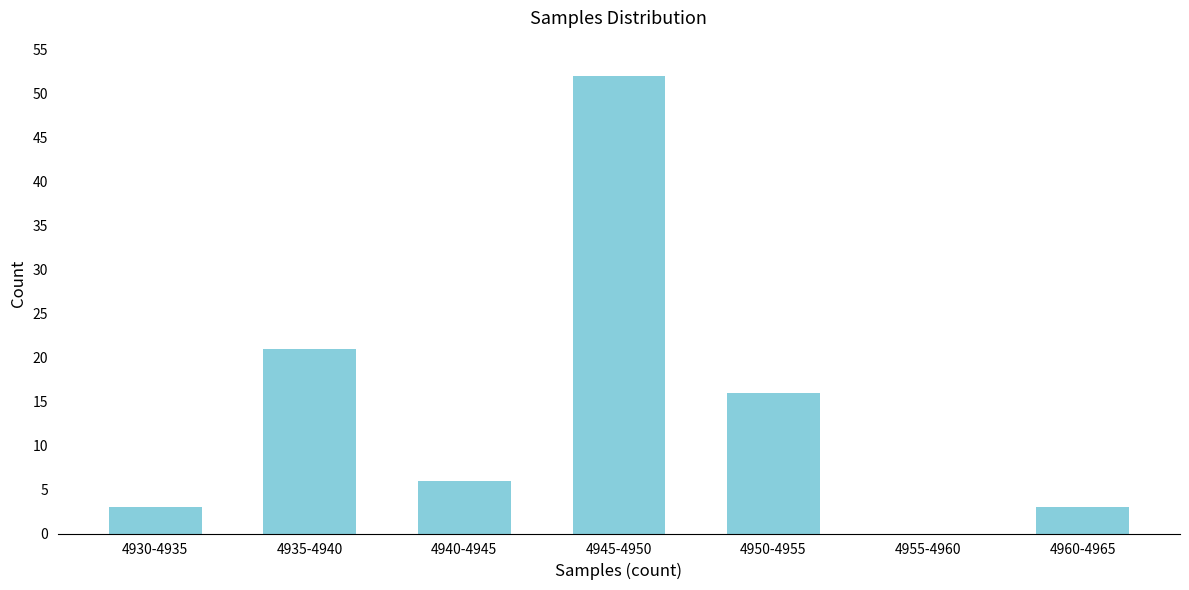

Reading left to right, transcribe all the data shown in this chart.

4930-4935=3	4935-4940=21	4940-4945=6	4945-4950=52	4950-4955=16	4955-4960=0	4960-4965=3